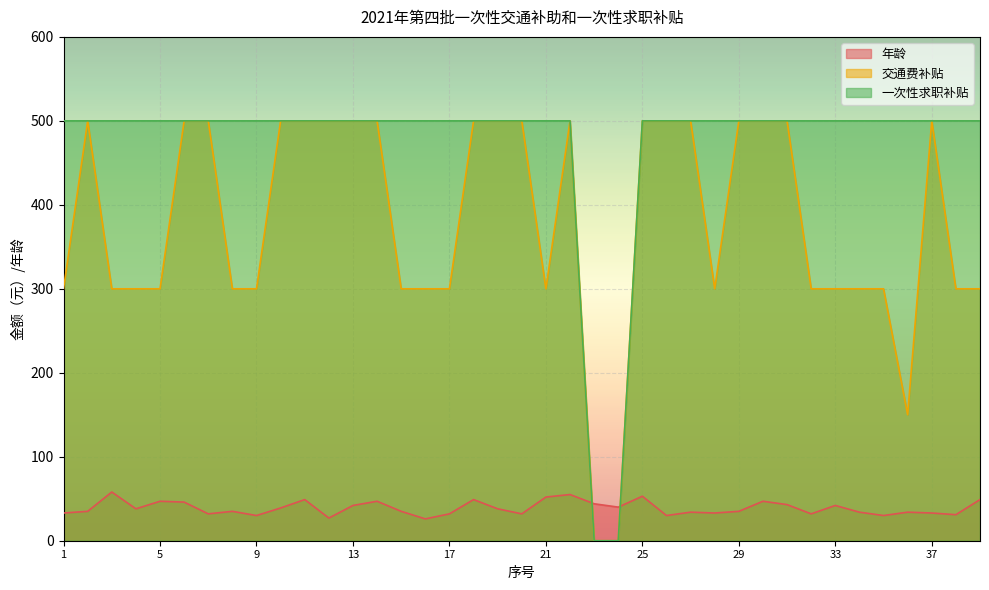

What is the spread (max minus min) of values at 30?

453